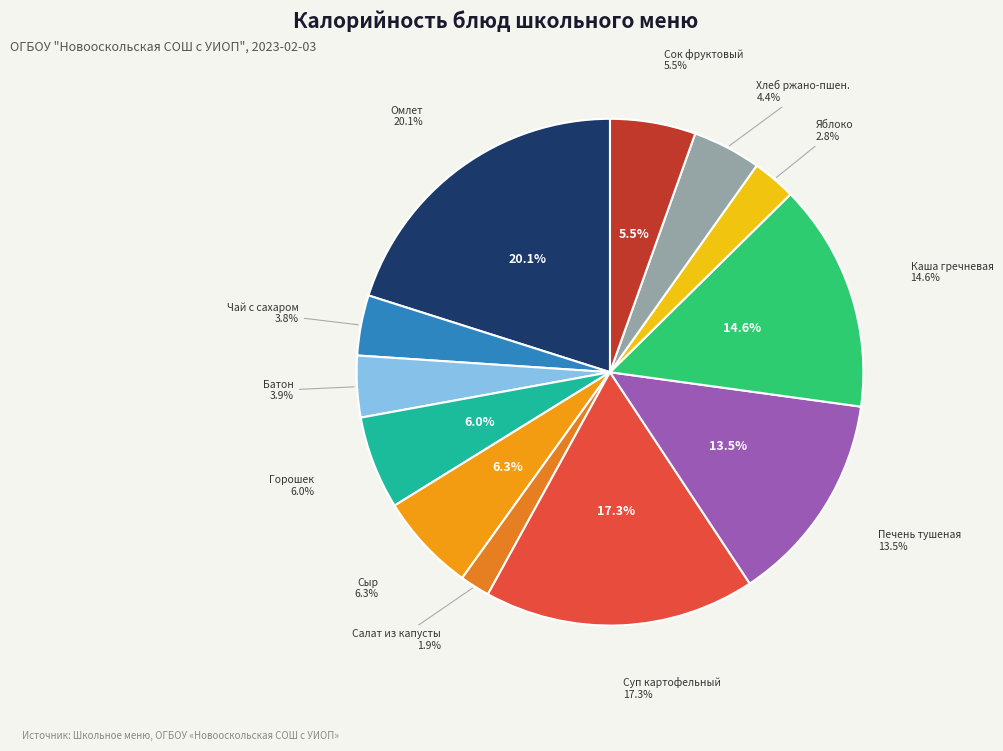

True or false: батон accounts for 4% of the total.

True